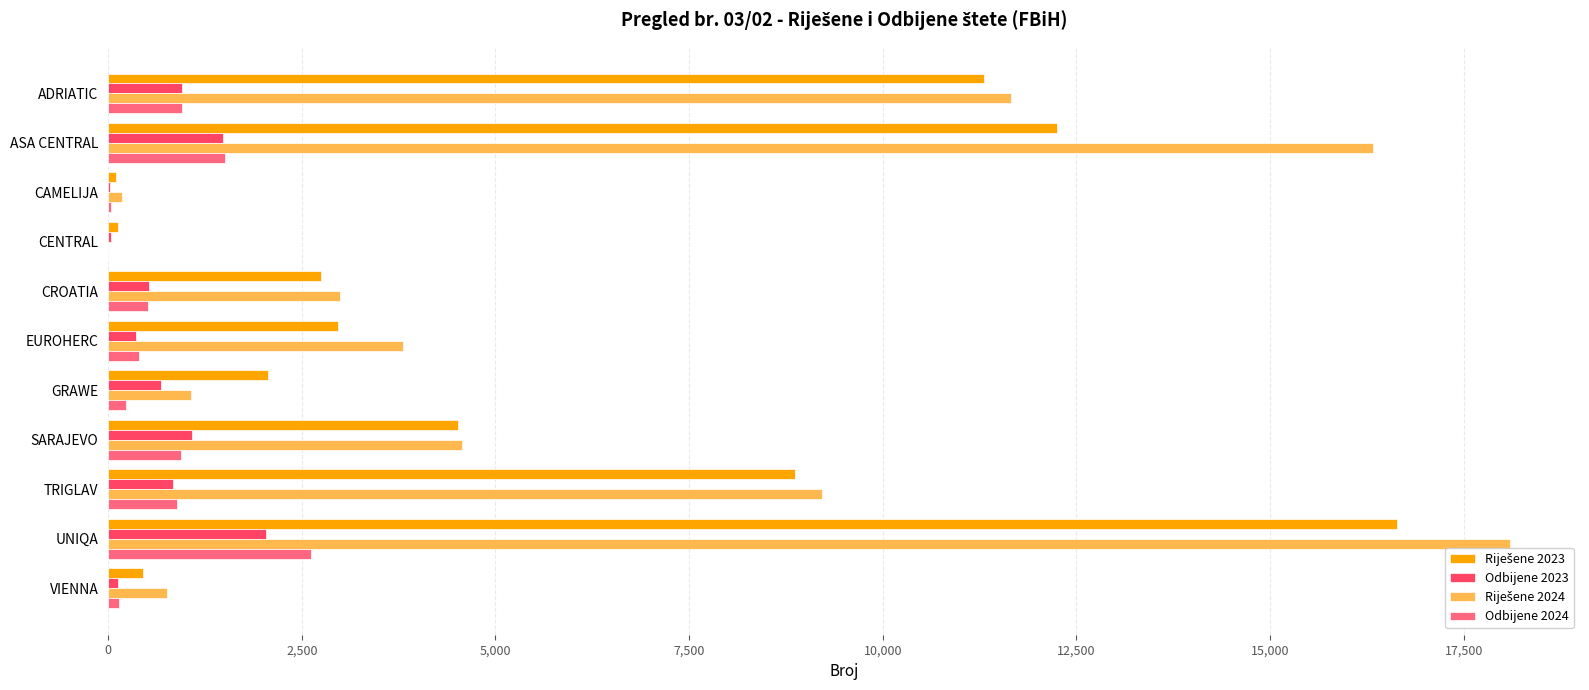

The Odbijene 2023 series shows 1480 at ASA CENTRAL. True or false?

True